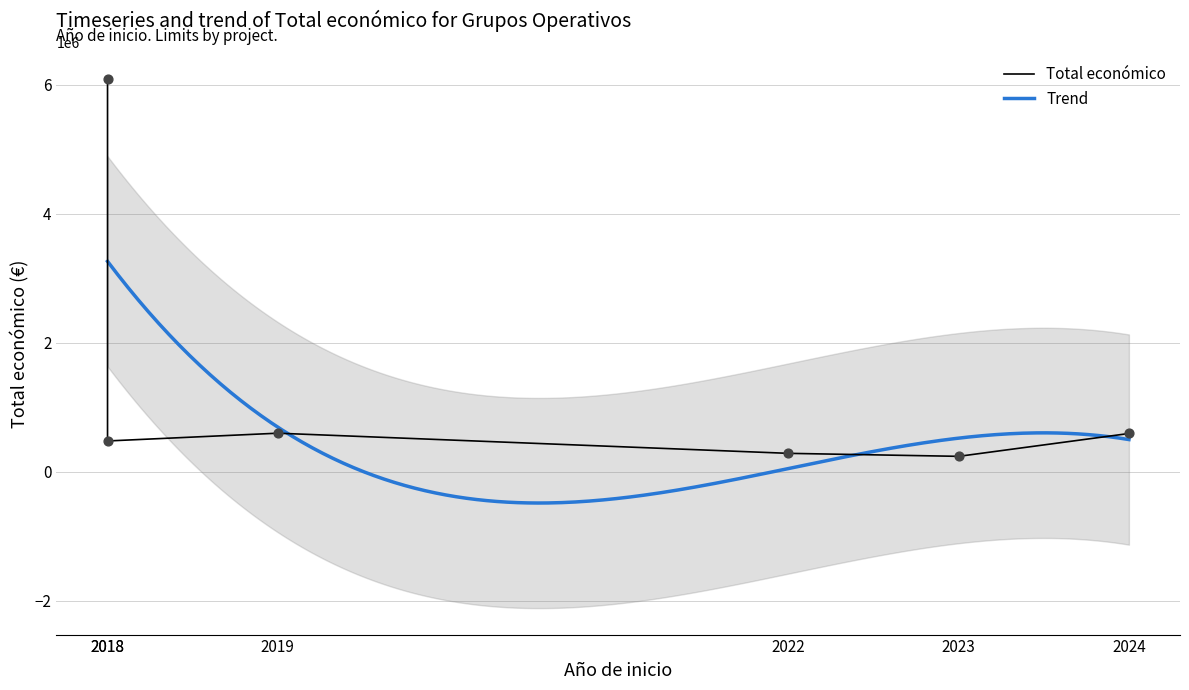

Between 2018 and 2022, which is larger?

2018